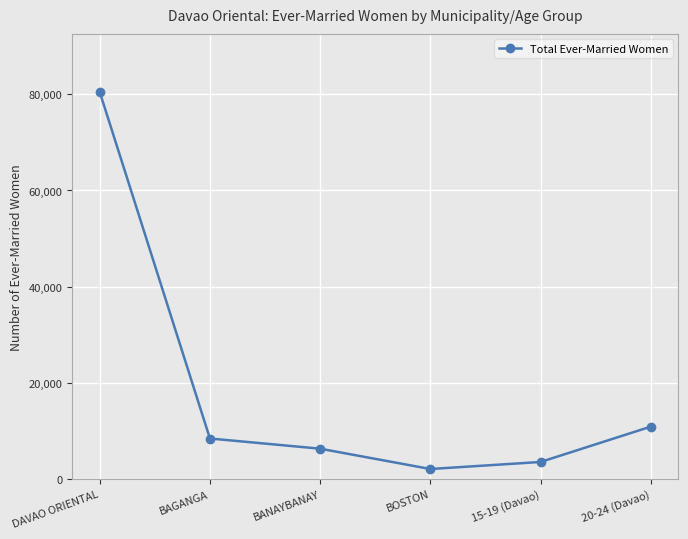

At which label does the data first exceed 8409?

DAVAO ORIENTAL